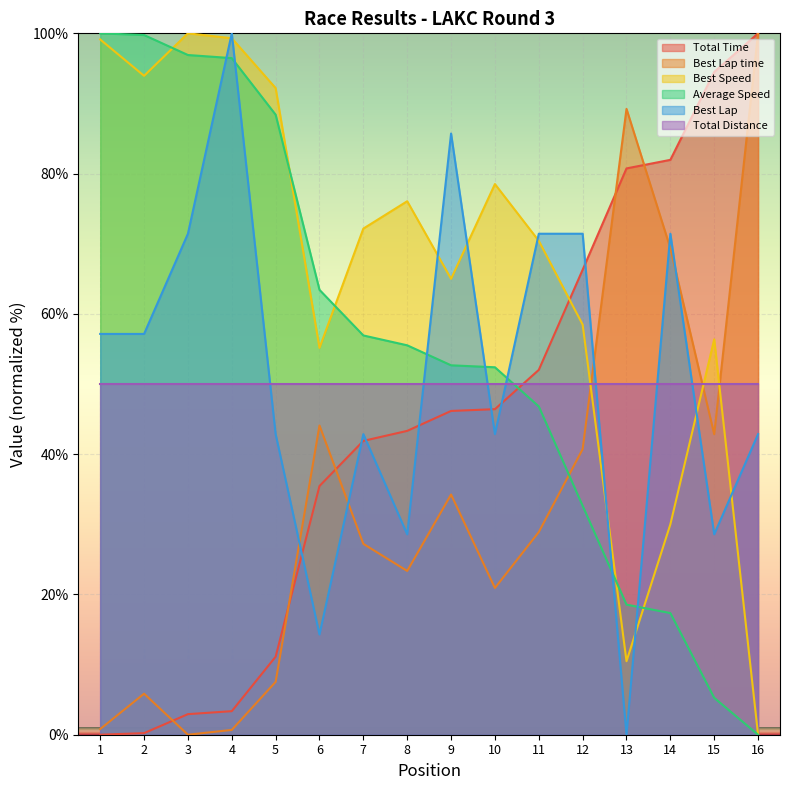

Which series has the widest spread of values?

Total Time